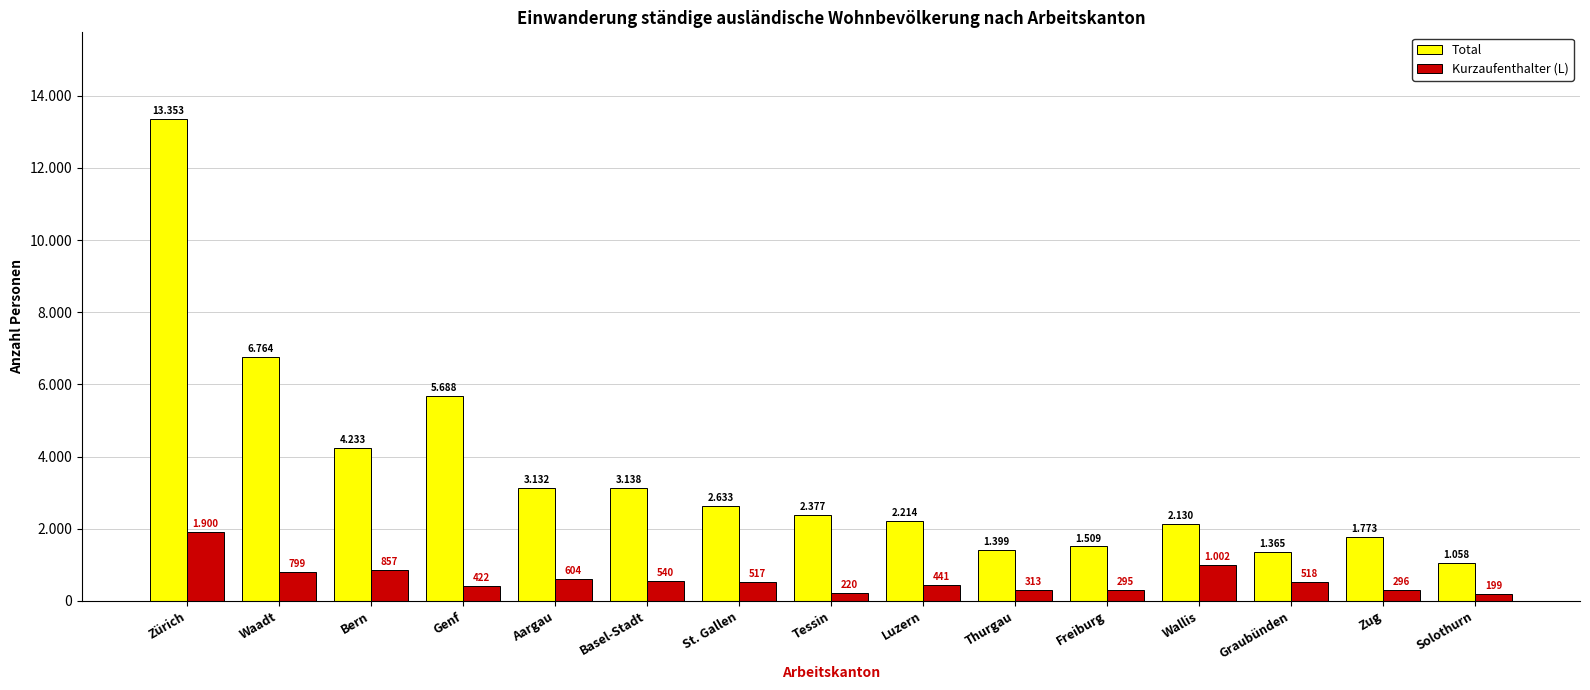

What are all the series names shown in the legend?

Total, Kurzaufenthalter (L)